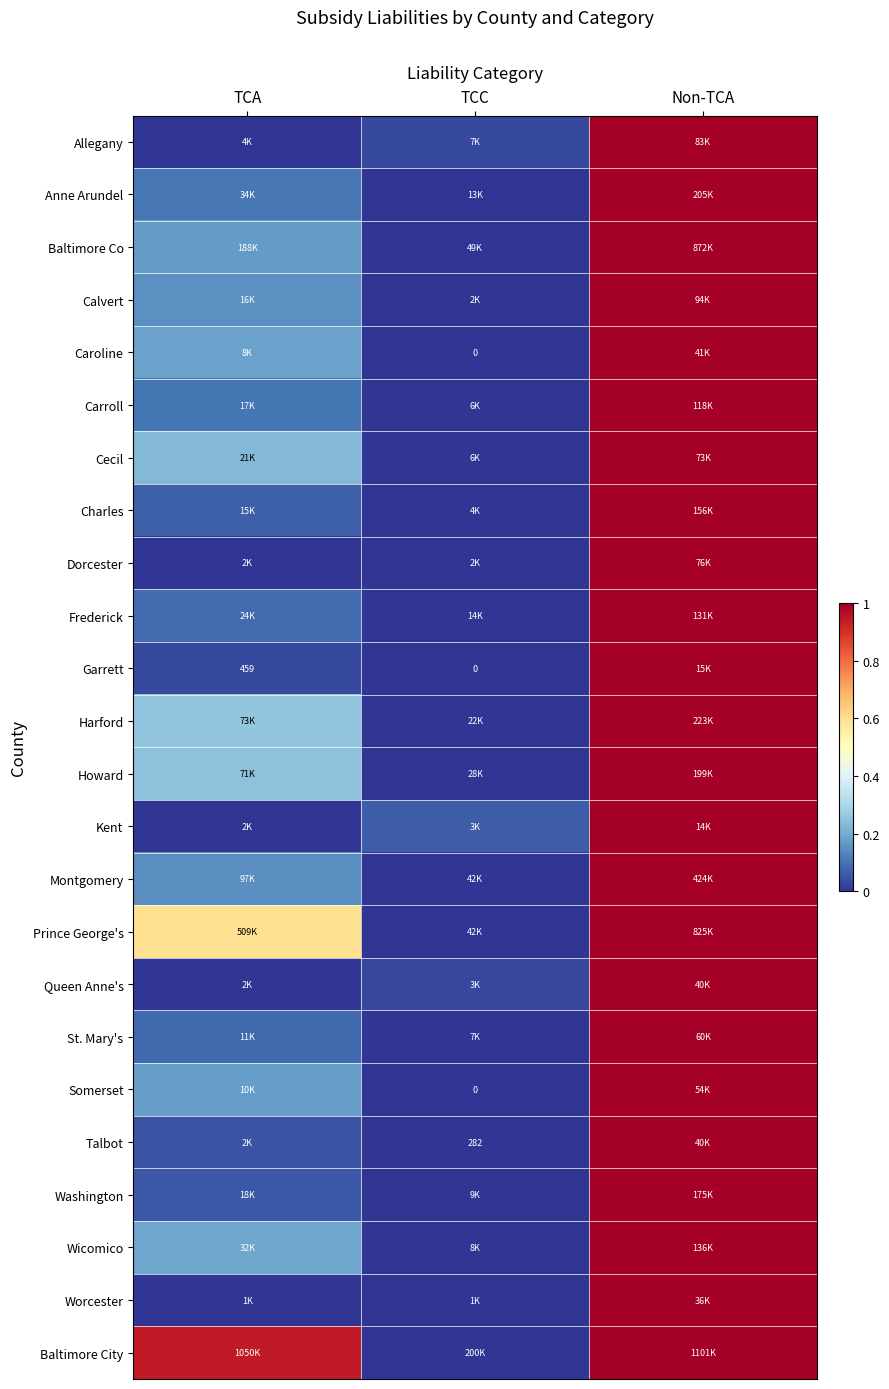

What is the total value across all series at TCA?

3.9